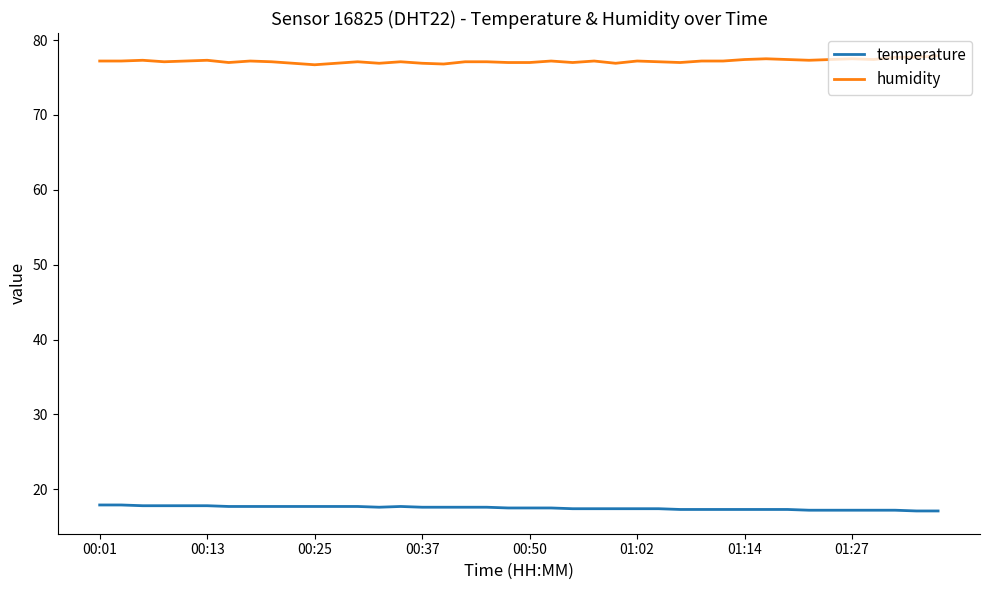

What is the lowest value of the humidity series?

76.7